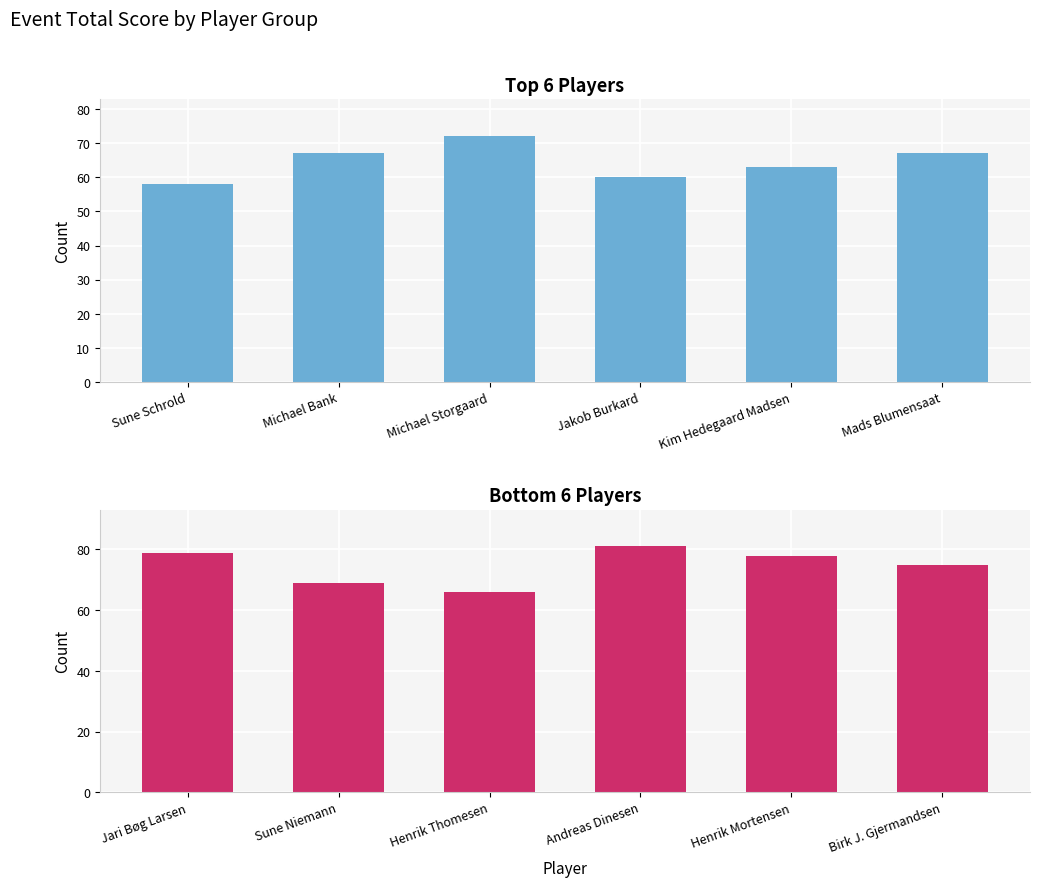

What is the maximum value shown in the chart?

81